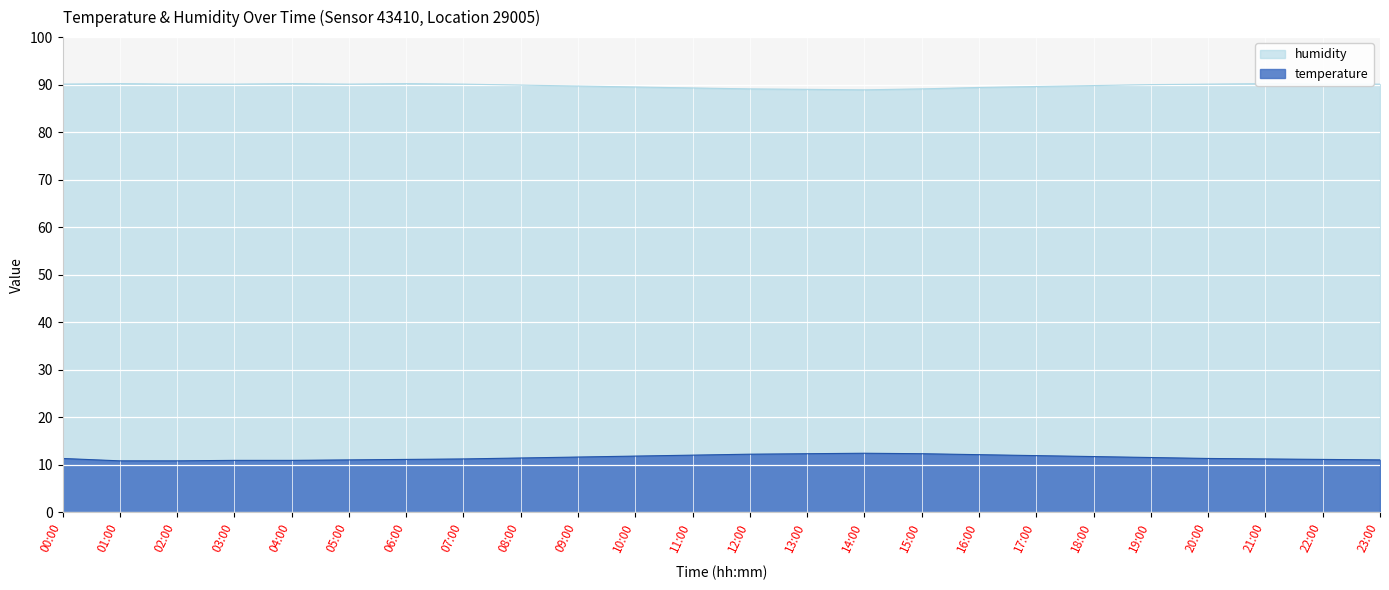

True or false: humidity and temperature intersect in this chart.

False